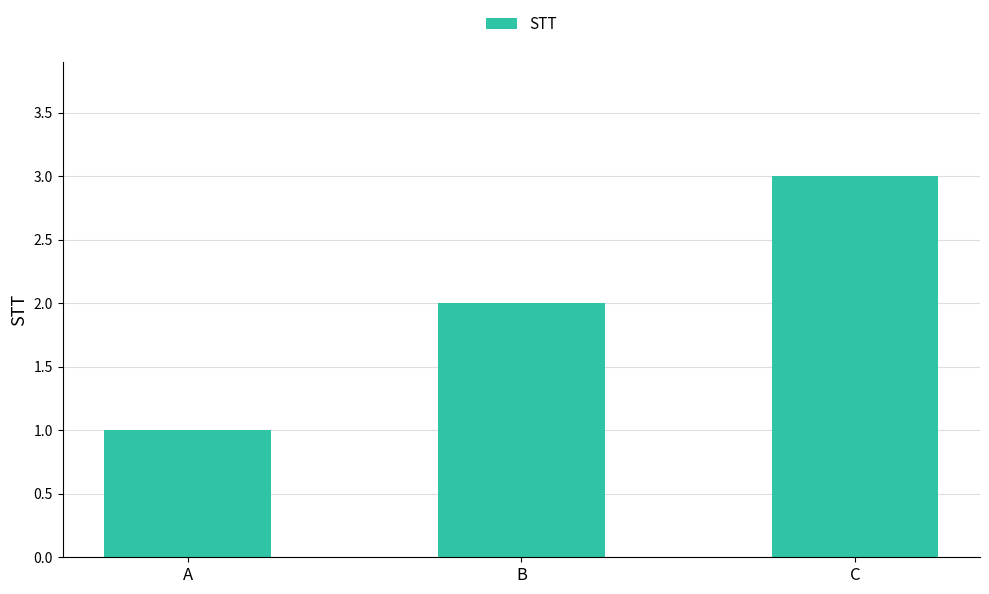

How many values are between 1 and 3?

3